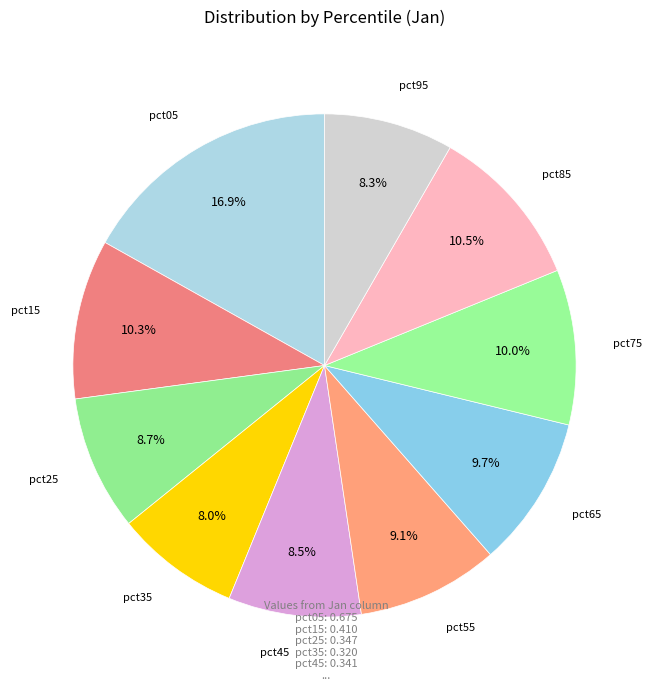

How many segments does this pie chart have?

10